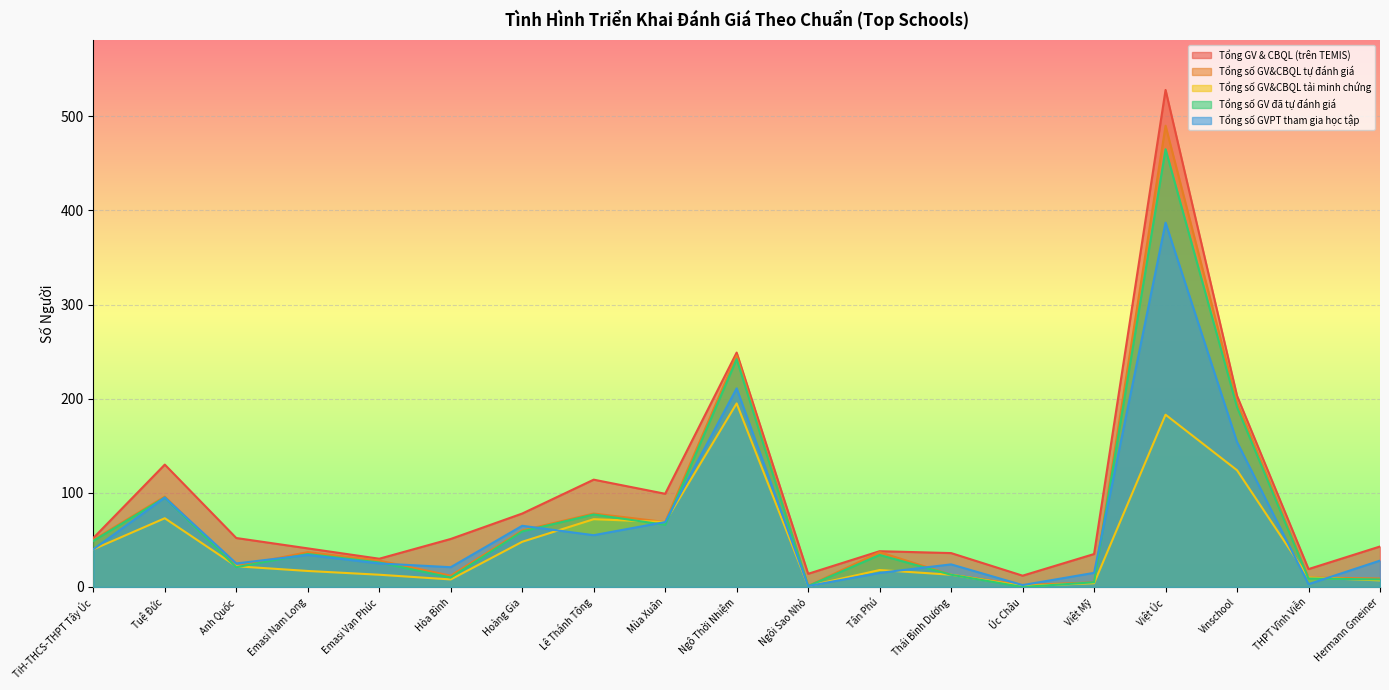

What are all the series names shown in the legend?

Tổng GV & CBQL (trên TEMIS), Tổng số GV&CBQL tự đánh giá, Tổng số GV&CBQL tải minh chứng, Tổng số GV đã tự đánh giá, Tổng số GVPT tham gia học tập